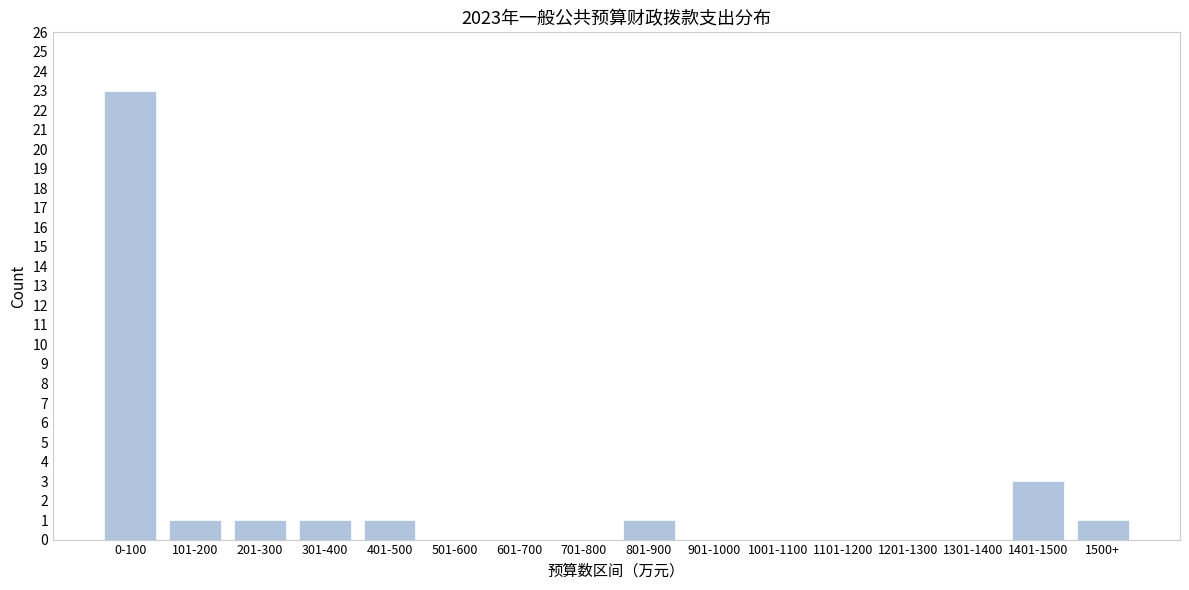

Reading left to right, transcribe all the data shown in this chart.

0-100=23	101-200=1	201-300=1	301-400=1	401-500=1	501-600=0	601-700=0	701-800=0	801-900=1	901-1000=0	1001-1100=0	1101-1200=0	1201-1300=0	1301-1400=0	1401-1500=3	1500+=1